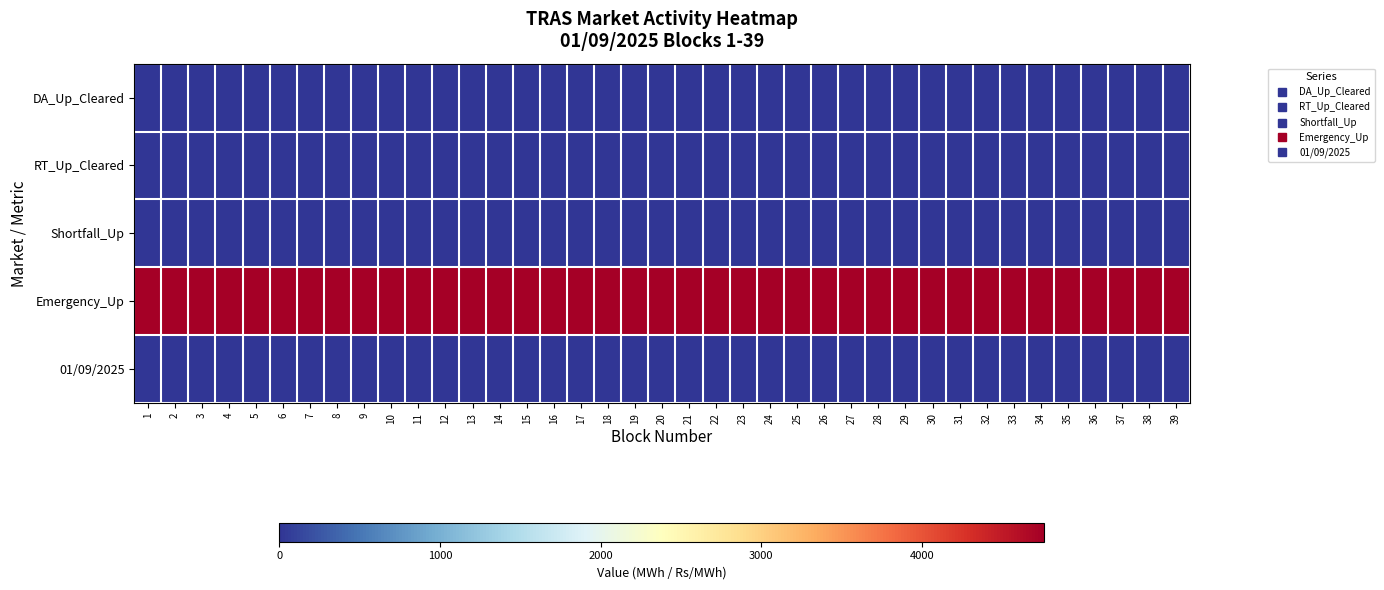

Reading right to left, list all the values displayed in this chart.

DA_Up_Cleared: 39=0	38=0	37=0	36=0	35=0	34=0	33=0	32=0	31=0	30=0	29=0	28=0	27=0	26=0	25=0	24=0	23=0	22=0	21=0	20=0	19=0	18=0	17=0	16=0	15=0	14=0	13=0	12=0	11=0	10=0	9=0	8=0	7=0	6=0	5=0	4=0	3=0	2=0	1=0
RT_Up_Cleared: 39=0	38=0	37=0	36=0	35=0	34=0	33=0	32=0	31=0	30=0	29=0	28=0	27=0	26=0	25=0	24=0	23=0	22=0	21=0	20=0	19=0	18=0	17=0	16=0	15=0	14=0	13=0	12=0	11=0	10=0	9=0	8=0	7=0	6=0	5=0	4=0	3=0	2=0	1=0
Shortfall_Up: 39=0	38=0	37=0	36=0	35=0	34=0	33=0	32=0	31=0	30=0	29=0	28=0	27=0	26=0	25=0	24=0	23=0	22=0	21=0	20=0	19=0	18=0	17=0	16=0	15=0	14=0	13=0	12=0	11=0	10=0	9=0	8=0	7=0	6=0	5=0	4=0	3=0	2=0	1=0
Emergency_Up: 39=4762	38=4762	37=4762	36=4762	35=4762	34=4762	33=4762	32=4762	31=4762	30=4762	29=4762	28=4762	27=4762	26=4762	25=4762	24=4762	23=4762	22=4762	21=4762	20=4762	19=4762	18=4762	17=4762	16=4762	15=4762	14=4762	13=4762	12=4762	11=4762	10=4762	9=4762	8=4762	7=4762	6=4762	5=4762	4=4762	3=4762	2=4762	1=4762
01/09/2025: 39=0	38=0	37=0	36=0	35=0	34=0	33=0	32=0	31=0	30=0	29=0	28=0	27=0	26=0	25=0	24=0	23=0	22=0	21=0	20=0	19=0	18=0	17=0	16=0	15=0	14=0	13=0	12=0	11=0	10=0	9=0	8=0	7=0	6=0	5=0	4=0	3=0	2=0	1=0